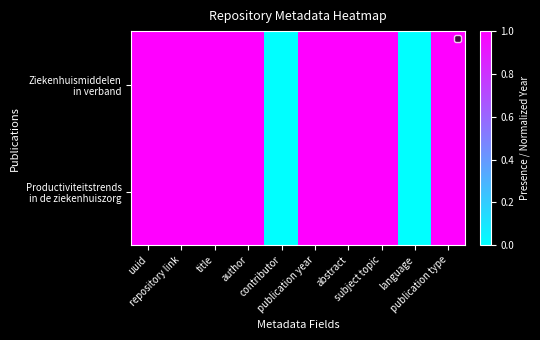

Which series has the largest total across all categories?

Ziekenhuismiddelen in verband